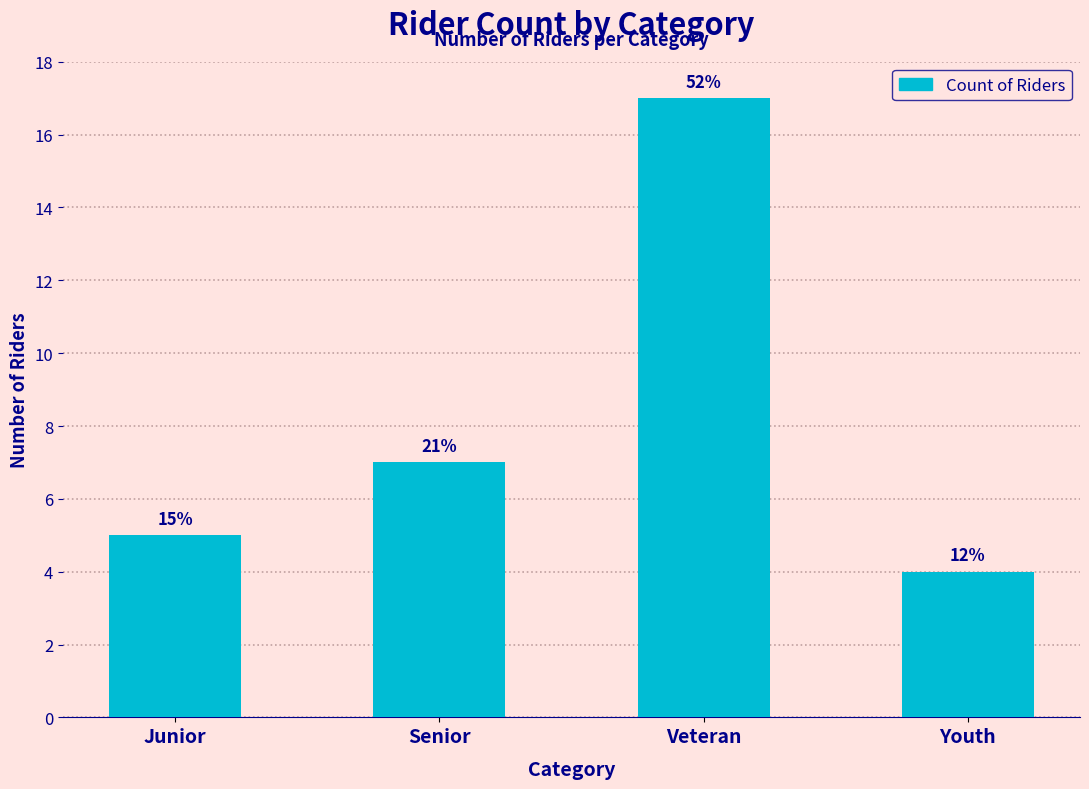

What is the value of the 4th bar from the left?

4